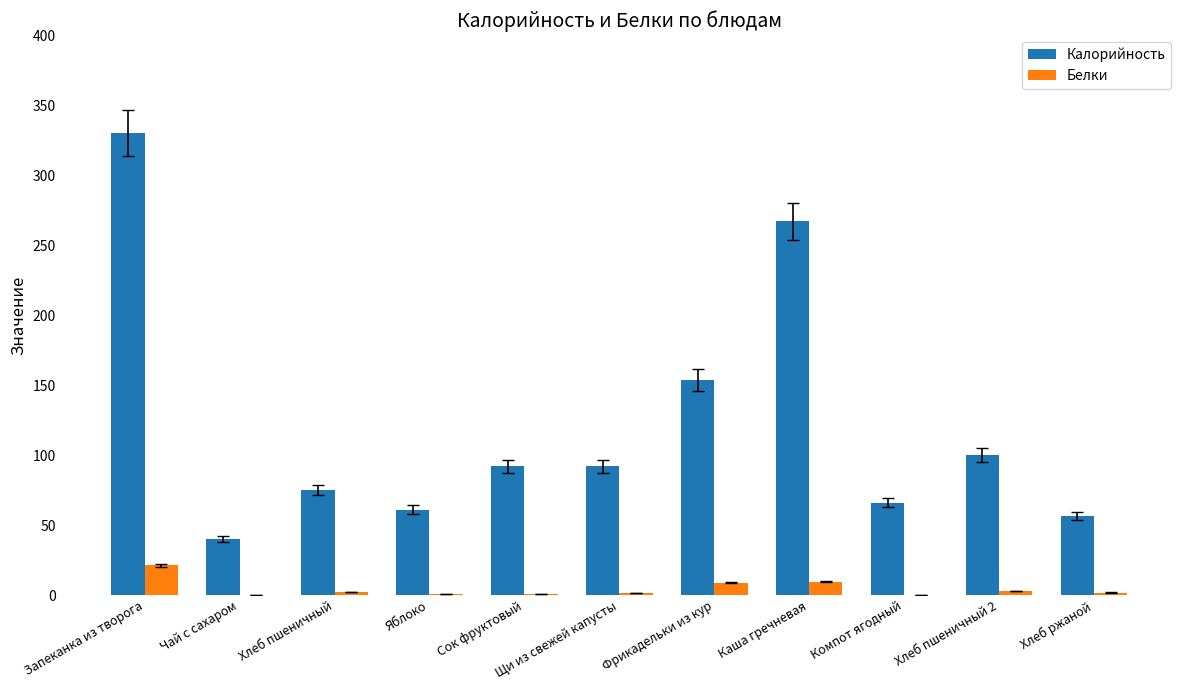

What is the spread (max minus min) of values at Компот ягодный?

65.7